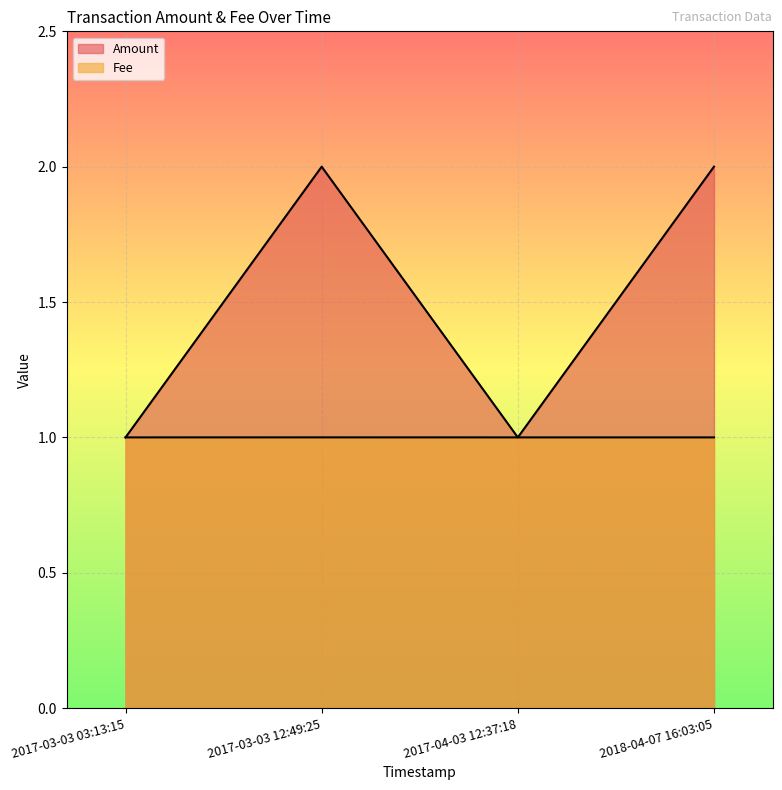

Reading left to right, list all the values displayed in this chart.

Amount: 2017-03-03 03:13:15=1.0	2017-03-03 12:49:25=2.0	2017-04-03 12:37:18=1.0	2018-04-07 16:03:05=2.0
Fee: 2017-03-03 03:13:15=1.0	2017-03-03 12:49:25=1.0	2017-04-03 12:37:18=1.0	2018-04-07 16:03:05=1.0